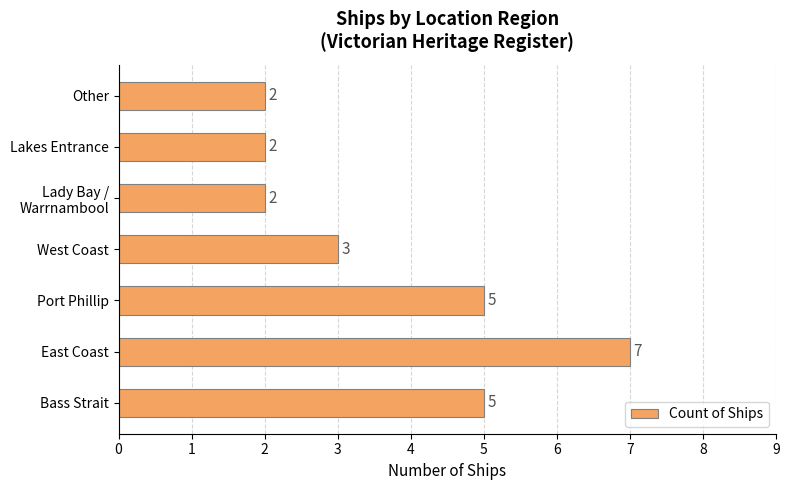

What is the difference between the second highest and minimum values?

3